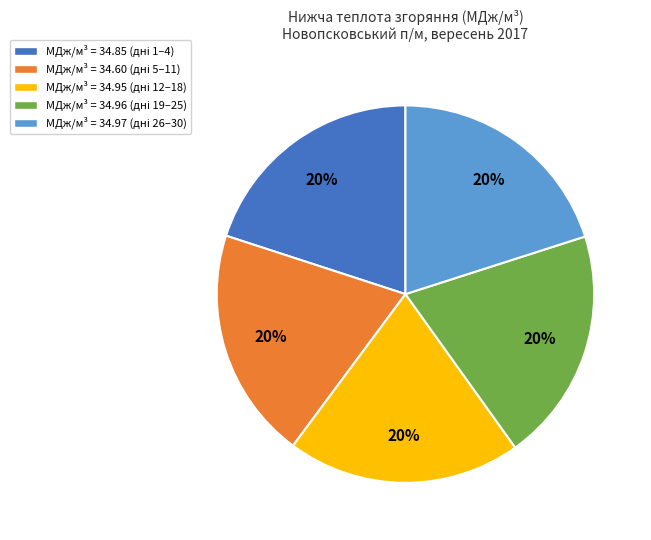

Count the number of slices in the pie.

5